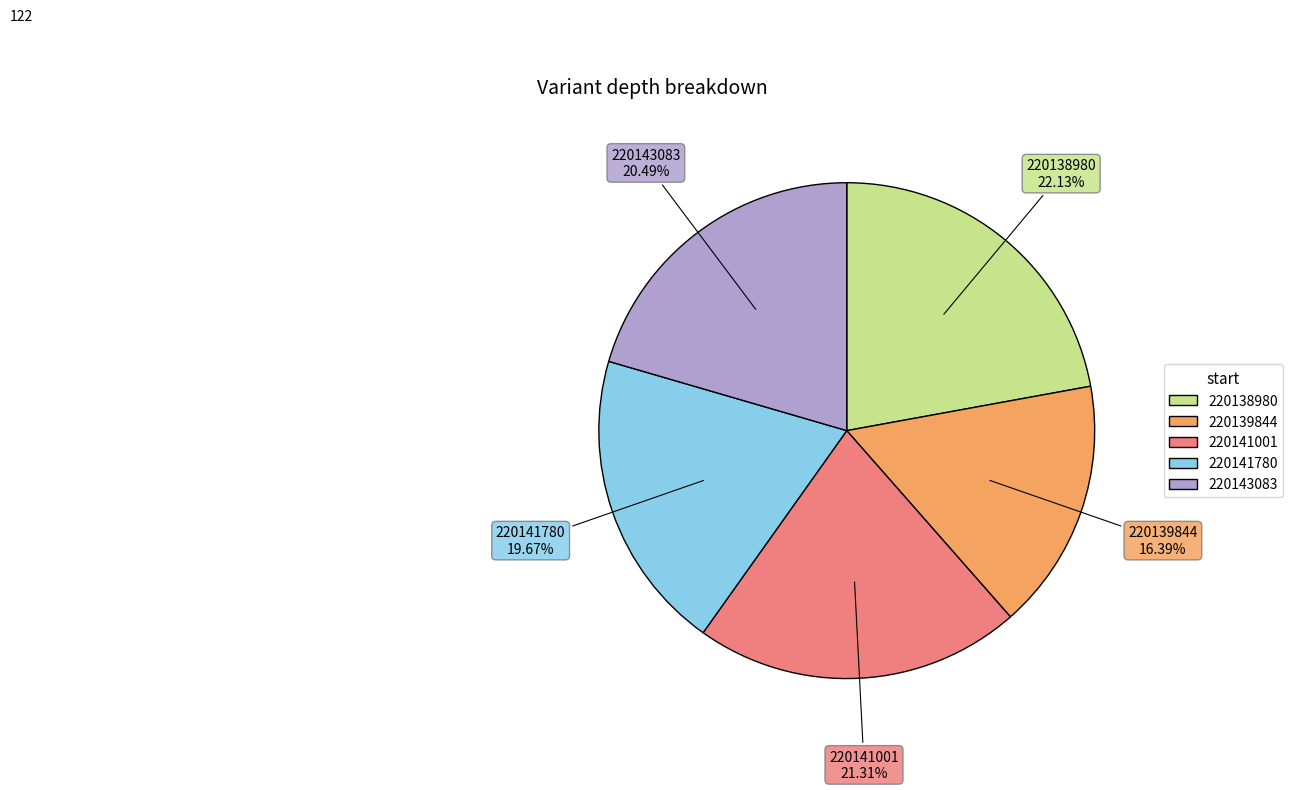

Which slice is the smallest?

220139844